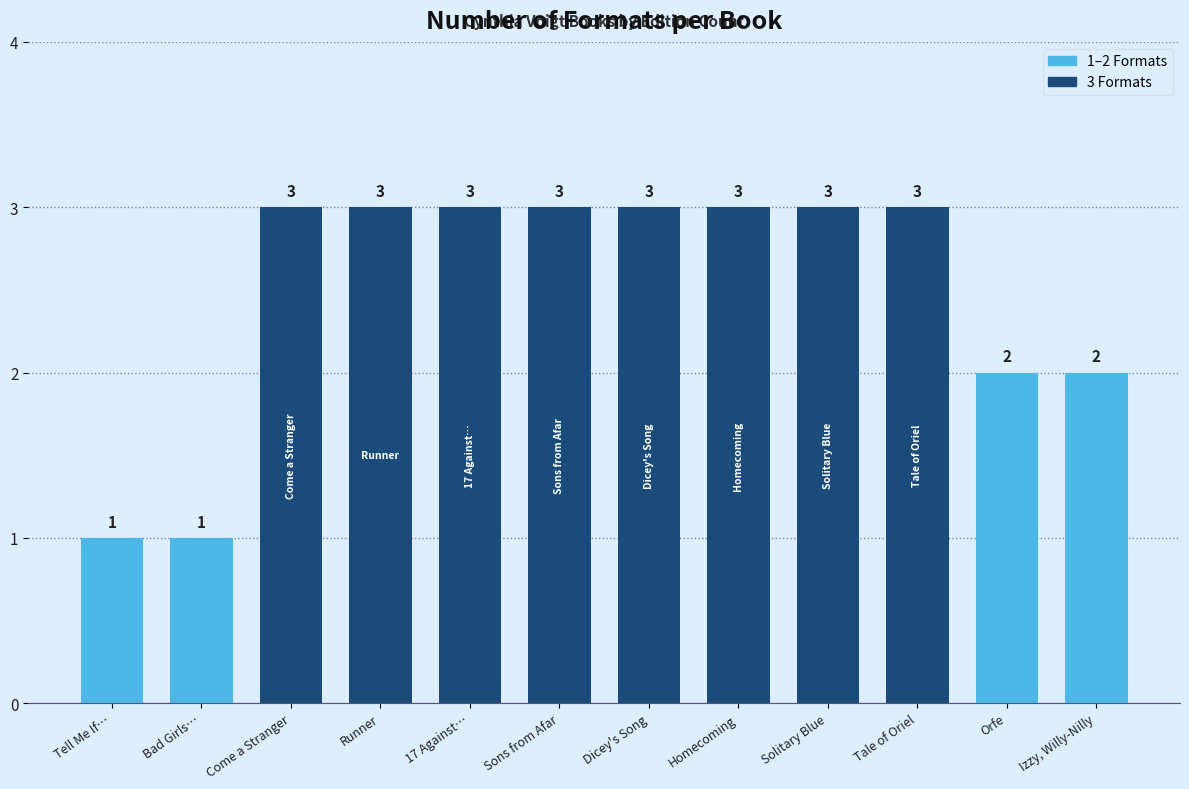

What is the label of the 3rd bar from the right?

Tale of Oriel